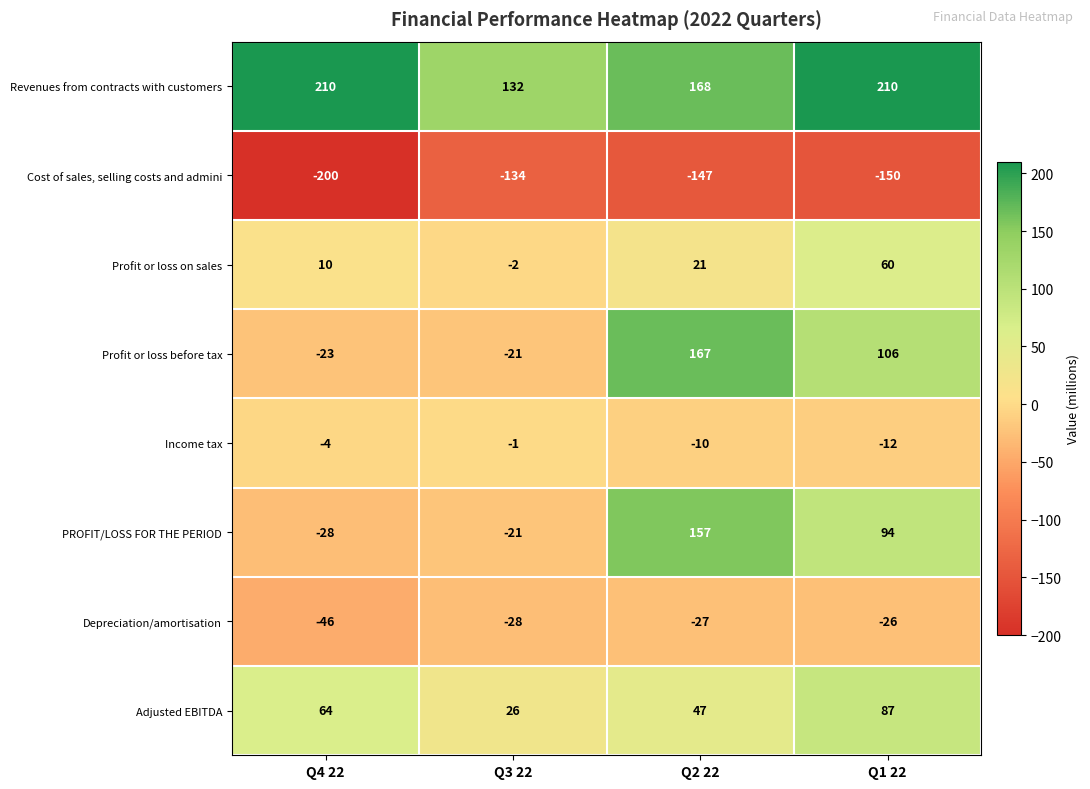

Rank the categories by Profit or loss on sales value from lowest to highest.

Q3 22, Q4 22, Q2 22, Q1 22